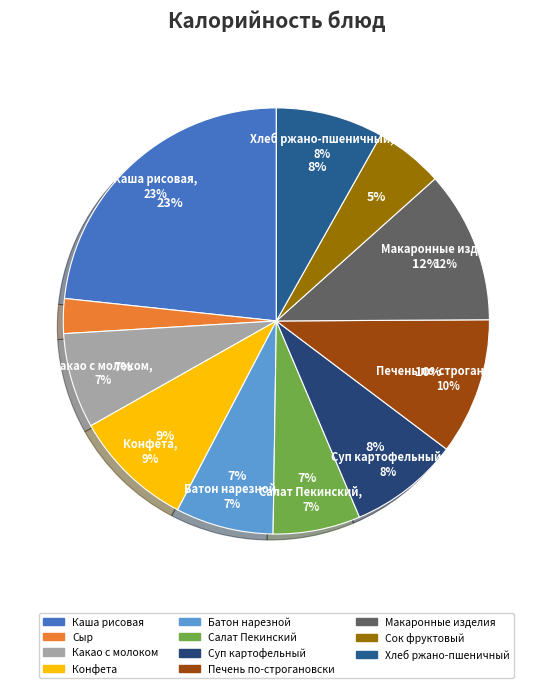

To the nearest percent, what is the difference between the largest and smallest slice percentages?

21%